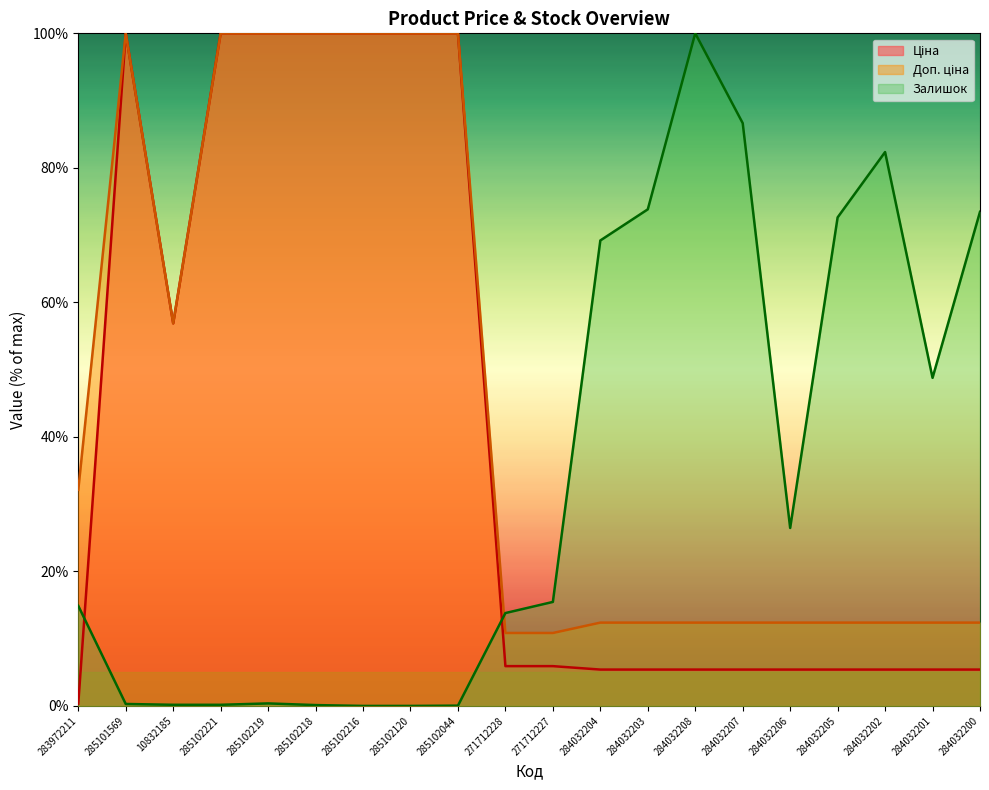

At which category does Доп. ціна reach its first local peak?

285101569